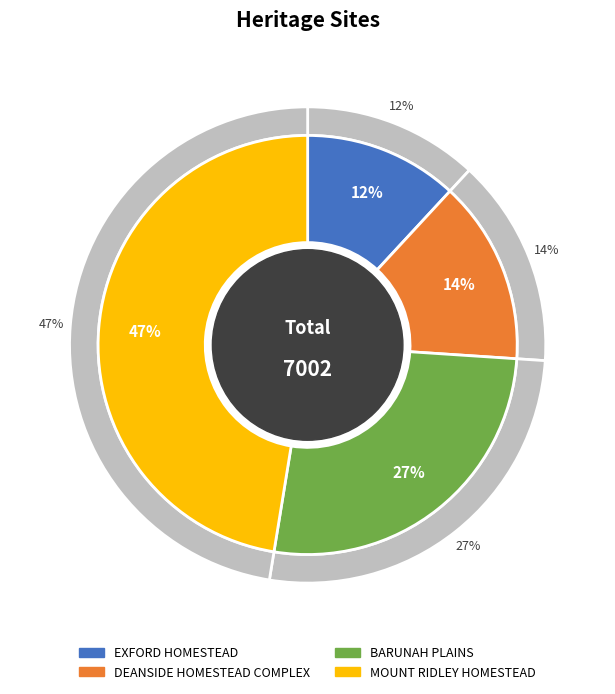

True or false: DEANSIDE HOMESTEAD COMPLEX accounts for 14% of the total.

True